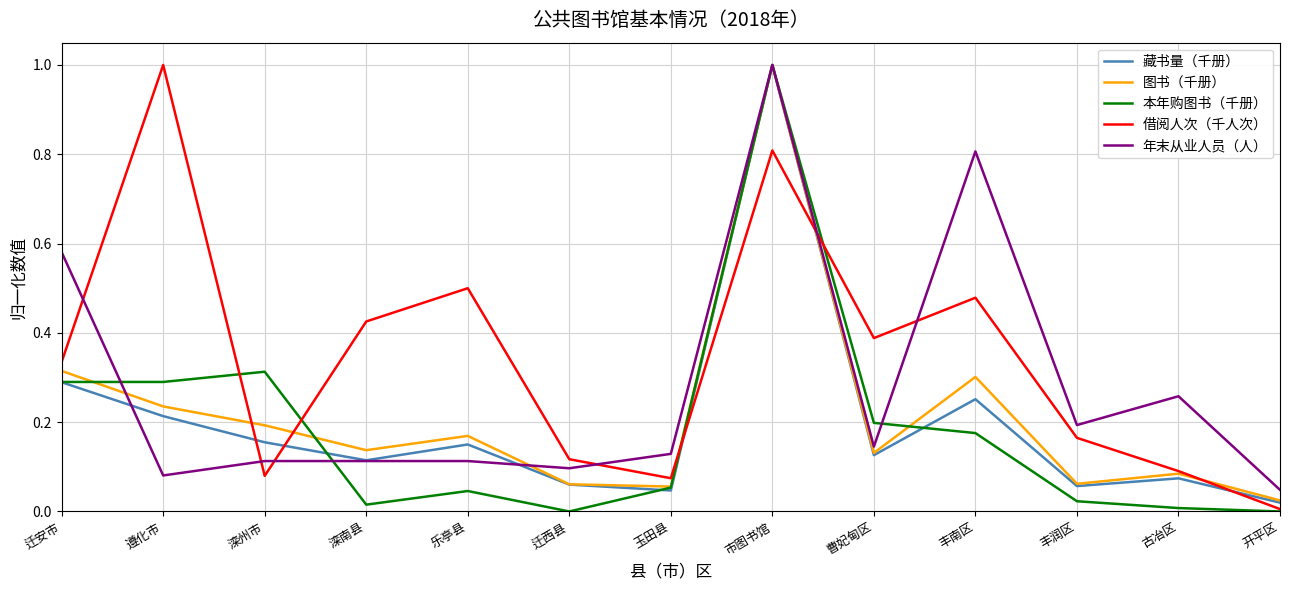

At which label does 借阅人次（千人次） reach its minimum?

开平区